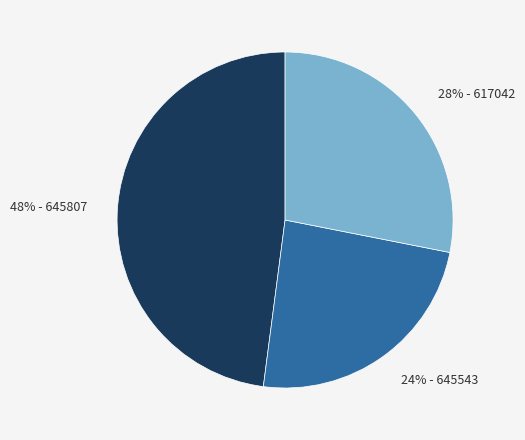

Which slice is the smallest?

24% - 645543